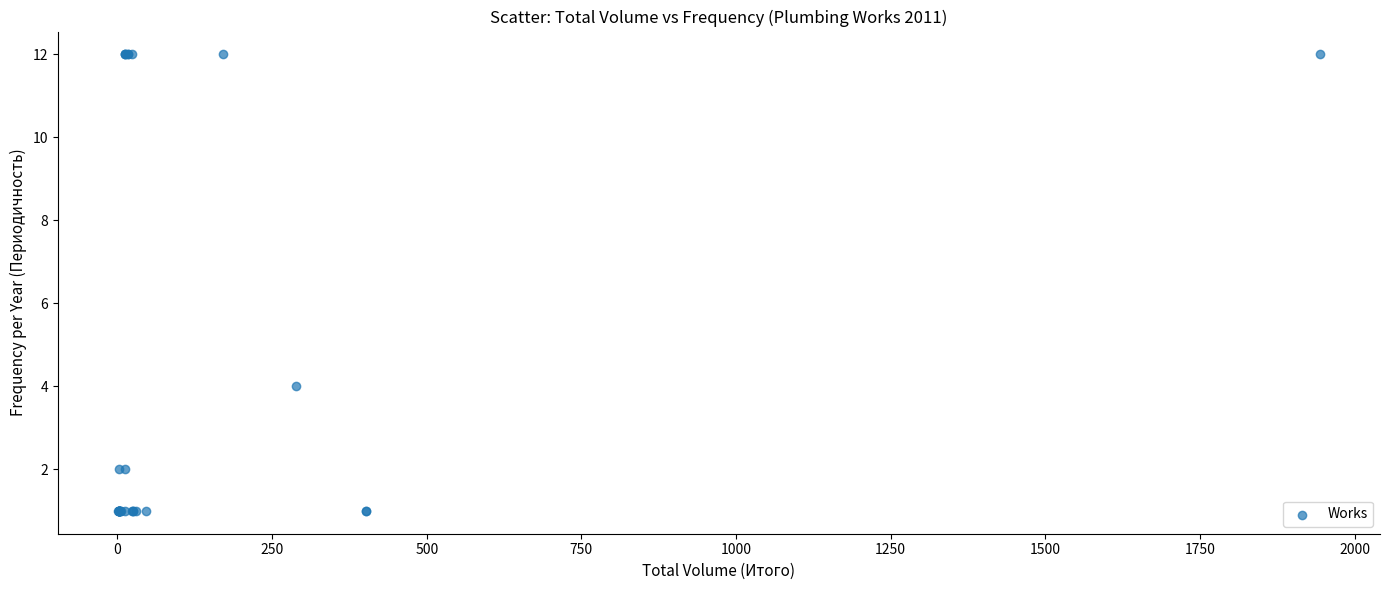

What Y value in the scatter plot is closest to 6?

4